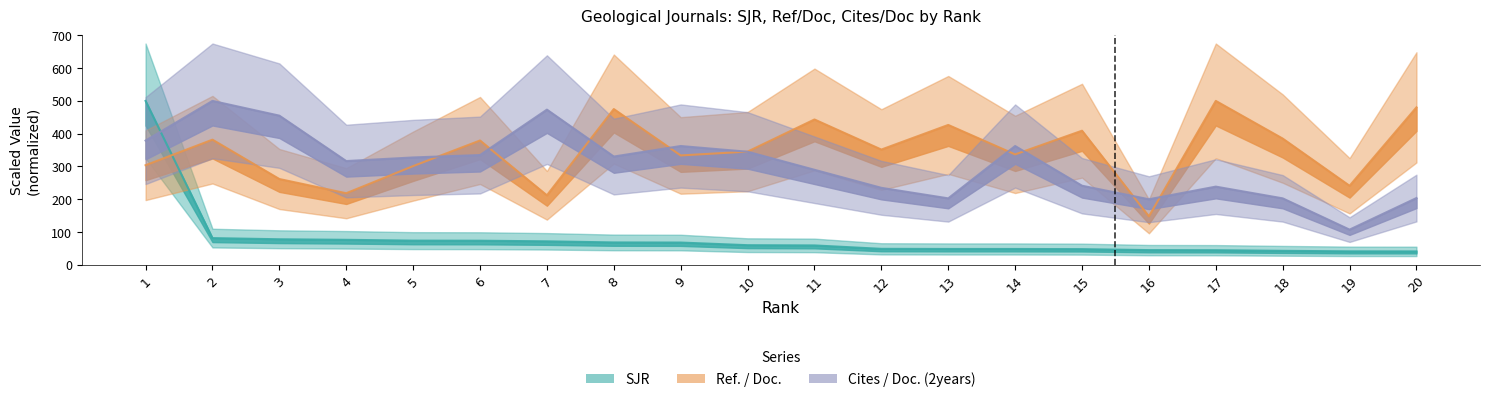

Is it true that Cites / Doc. (2years) equals 214.1 at 14?

False